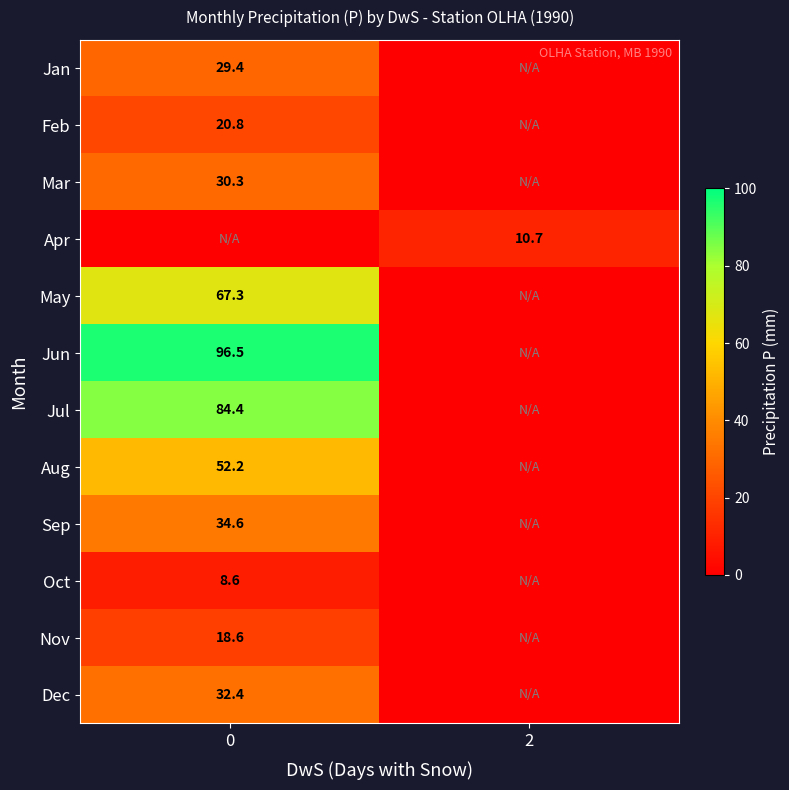

True or false: Jan has a value of 9.4 at 0.

False